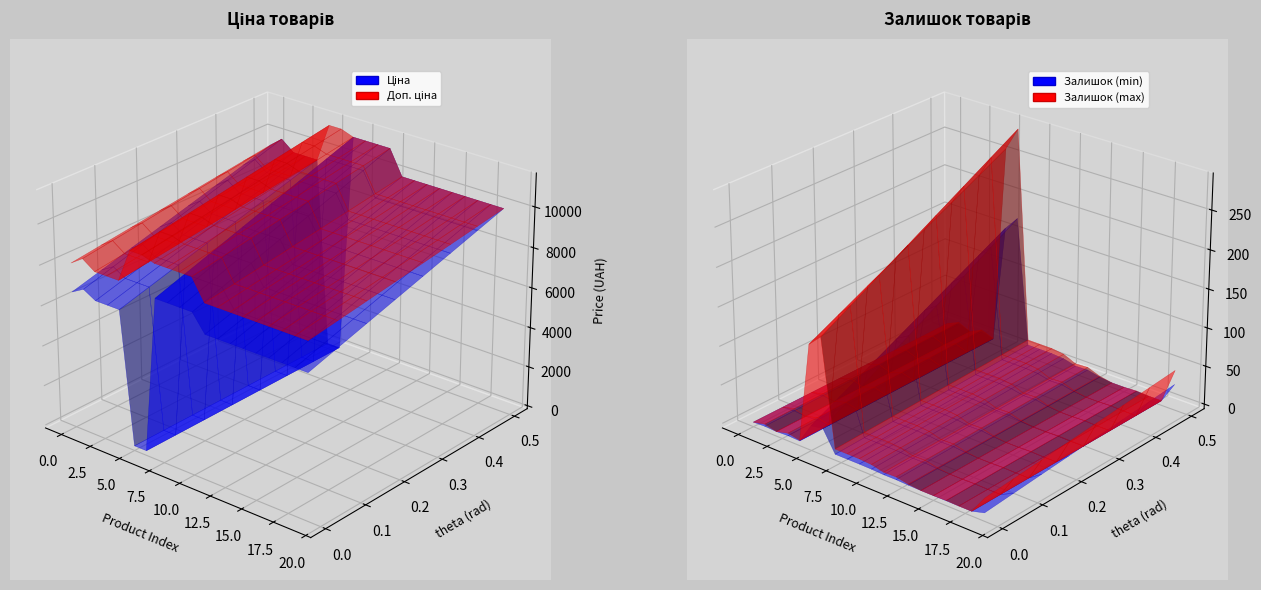

Reading right to left, transcribe all the data shown in this chart.

Ціна: 9975.0	9975.0	9975.0	9975.0	9975.0	9975.0	9975.0	9975.0	9975.0	11188.2	11188.2	11188.2	11188.2	114.1	114.1	9480.1	9480.1	9480.1	9975.0	9480.1
Доп. ціна: 9975.0	9975.0	9975.0	9975.0	9975.0	9975.0	9975.0	9975.0	9975.0	11188.2	11188.2	11188.2	11188.2	11410.0	11410.0	9480.1	9480.1	9480.1	9975.0	9480.1
Залишок: 46.0	0.0	0.0	1.0	0.0	0.0	3.0	9.0	8.0	15.0	17.0	17.0	17.0	290.0	260.0	2.0	8.0	0.0	7.0	0.0